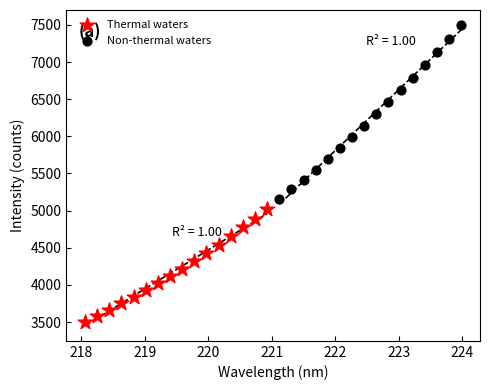

Which series has the widest spread of Y values?

Non-thermal waters